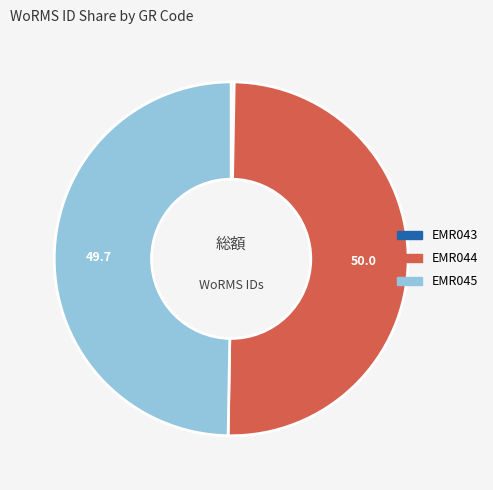

True or false: EMR045 accounts for 43% of the total.

False